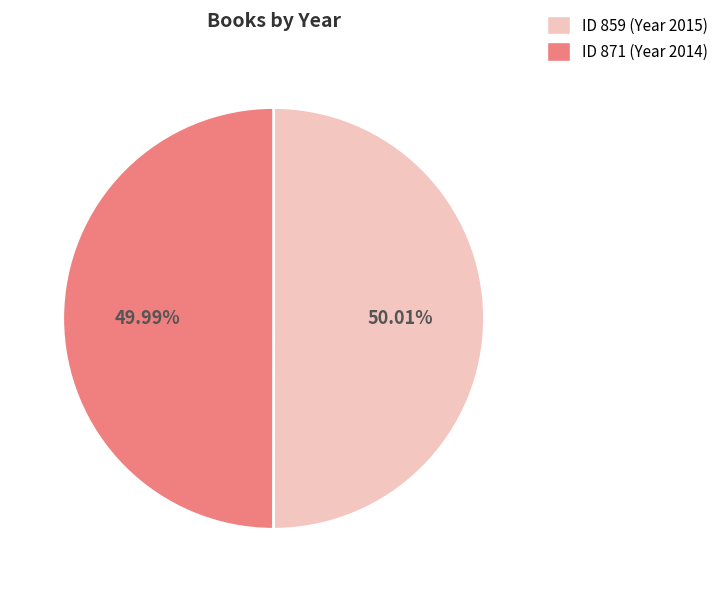

Is there a majority slice in this chart?

Yes